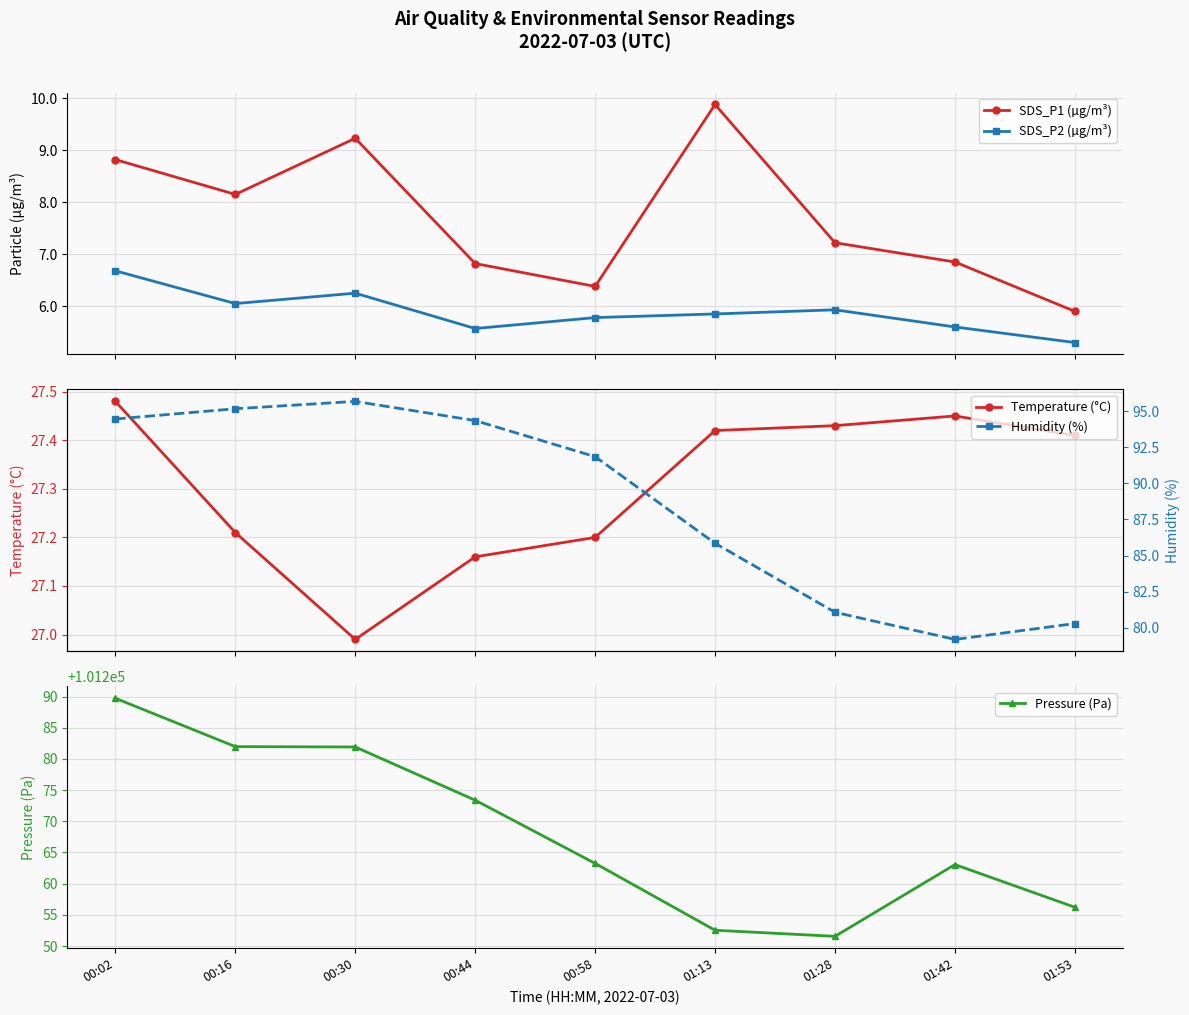

Rank the categories by Temperature (°C) value from lowest to highest.

00:30, 00:44, 00:58, 00:16, 01:53, 01:13, 01:28, 01:42, 00:02